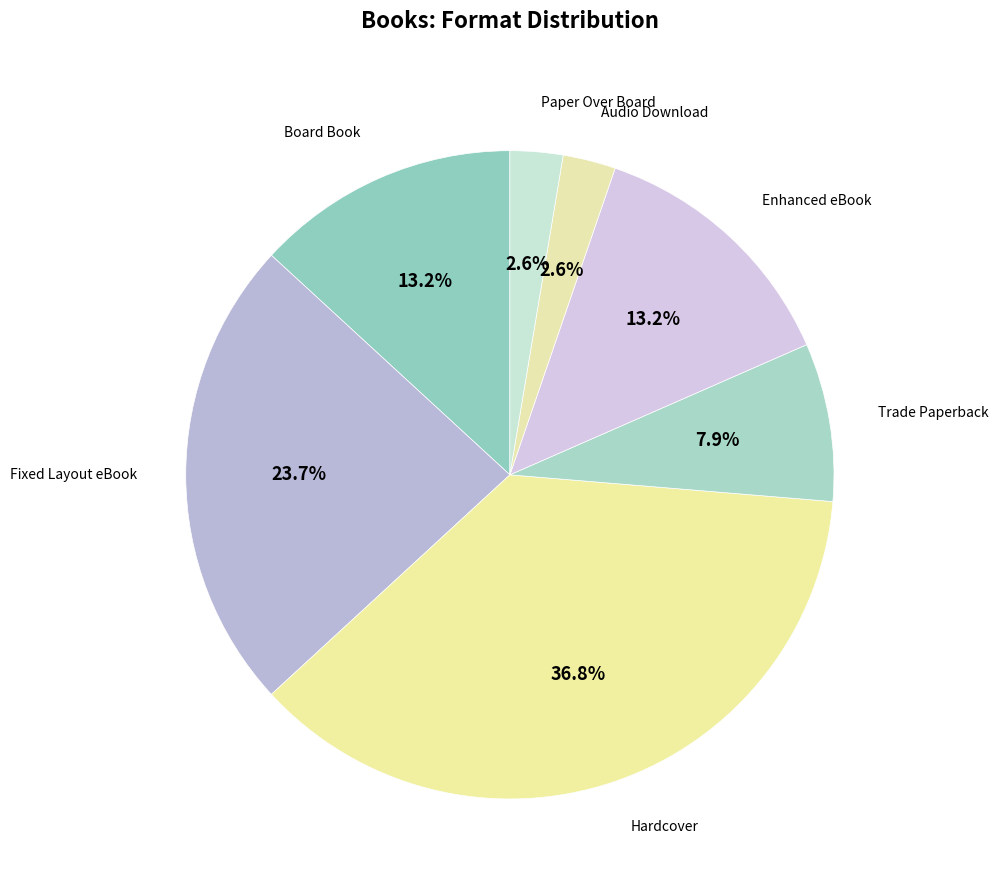

Does any single category account for the majority?

No